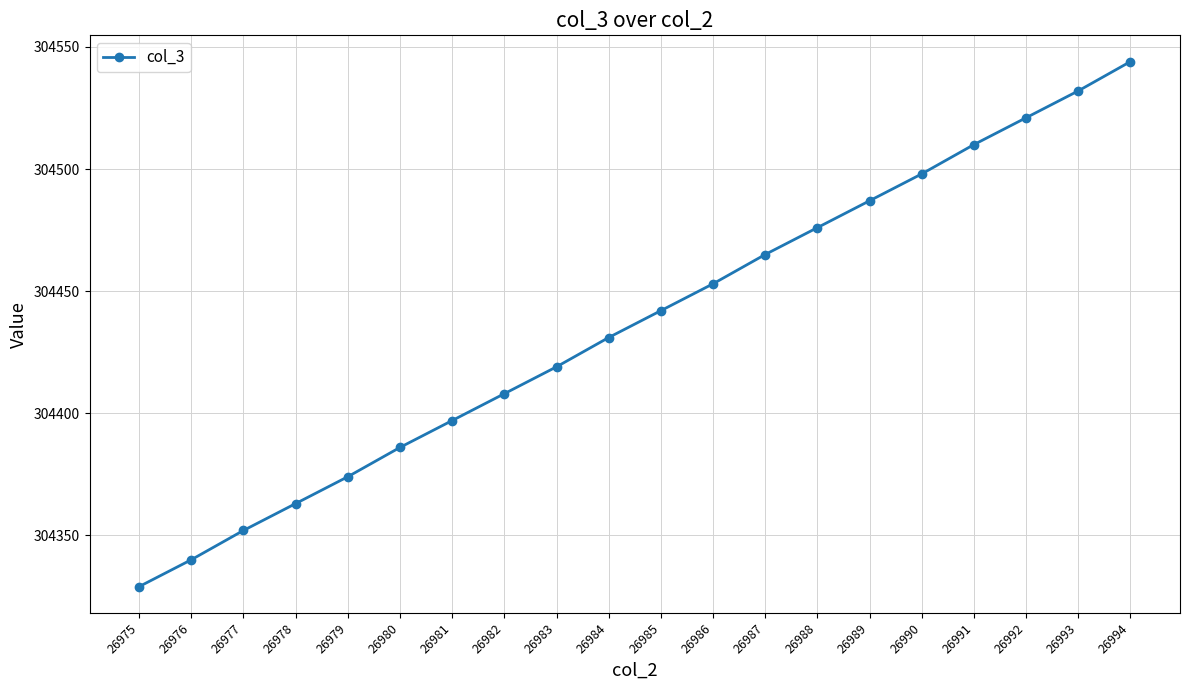

How many lines are shown in the chart?

1